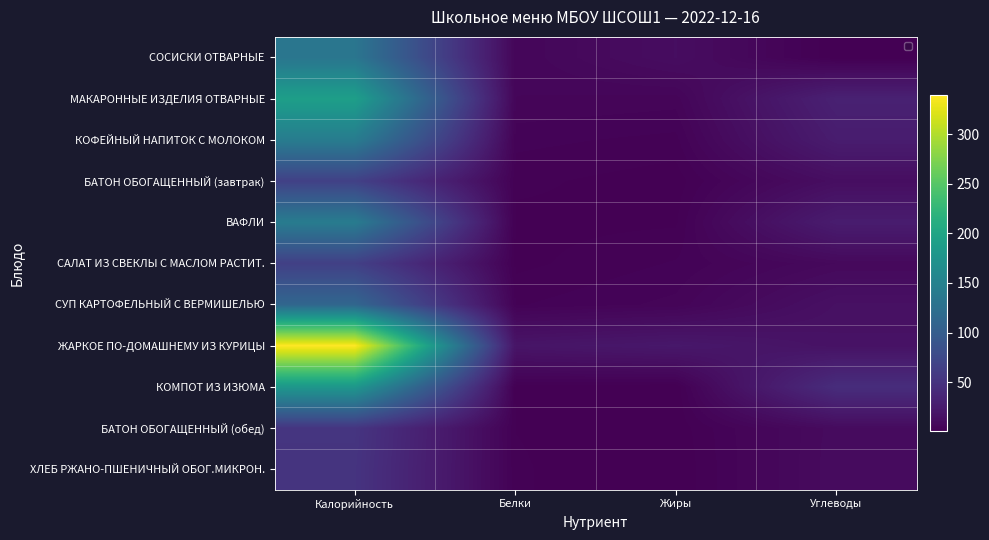

What is the smallest value displayed?

0.2